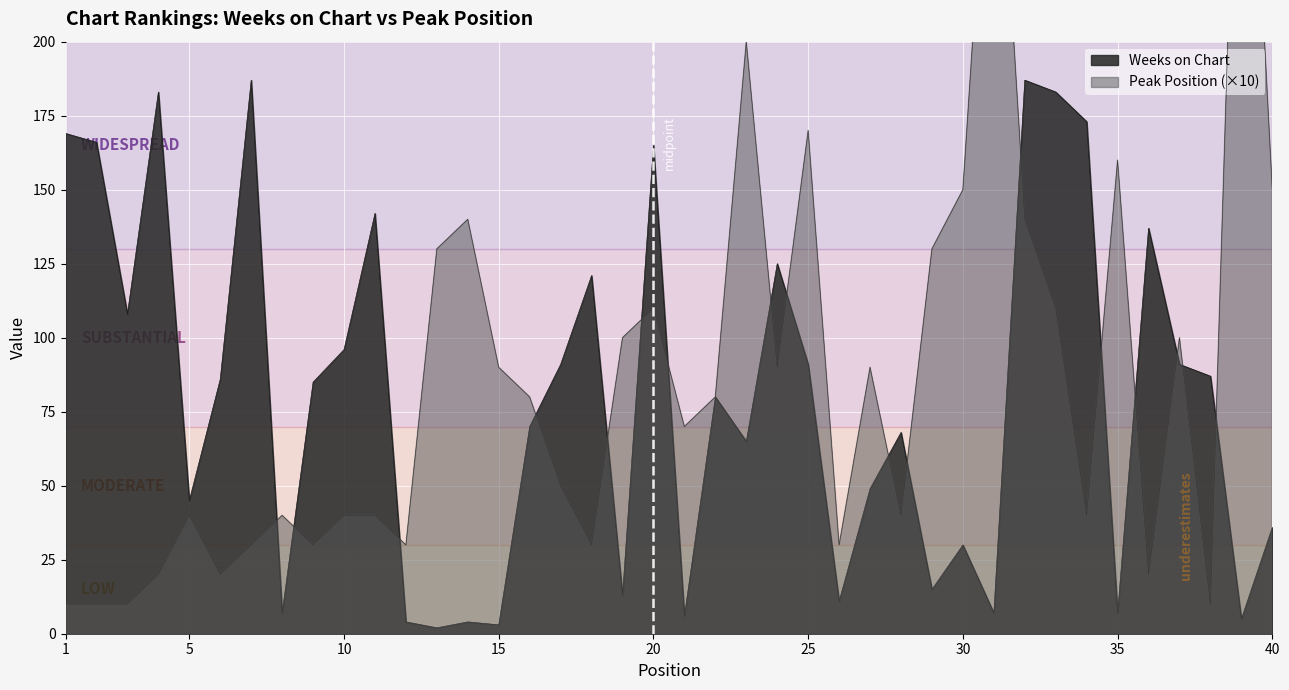

The Peak Position series shows 181 at 33. True or false?

False